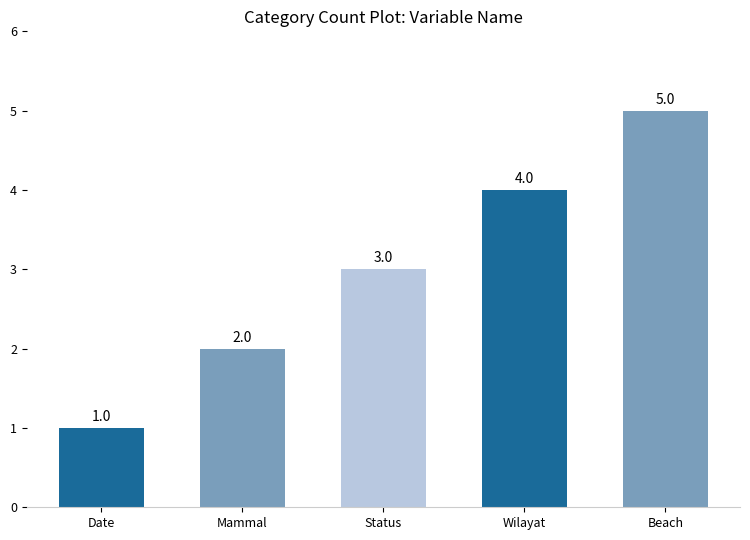

Which category has the highest value across all series?

Beach